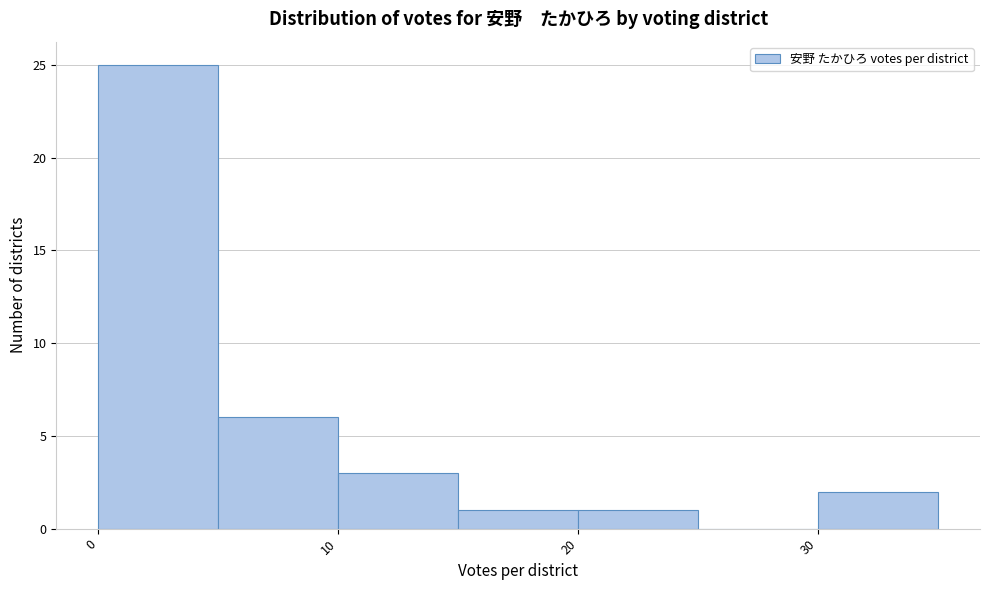

How tall is the bar that spans 0 to 5 on the x-axis? The values are not printed on the chart, so give them approximately, as read against the axis.

25